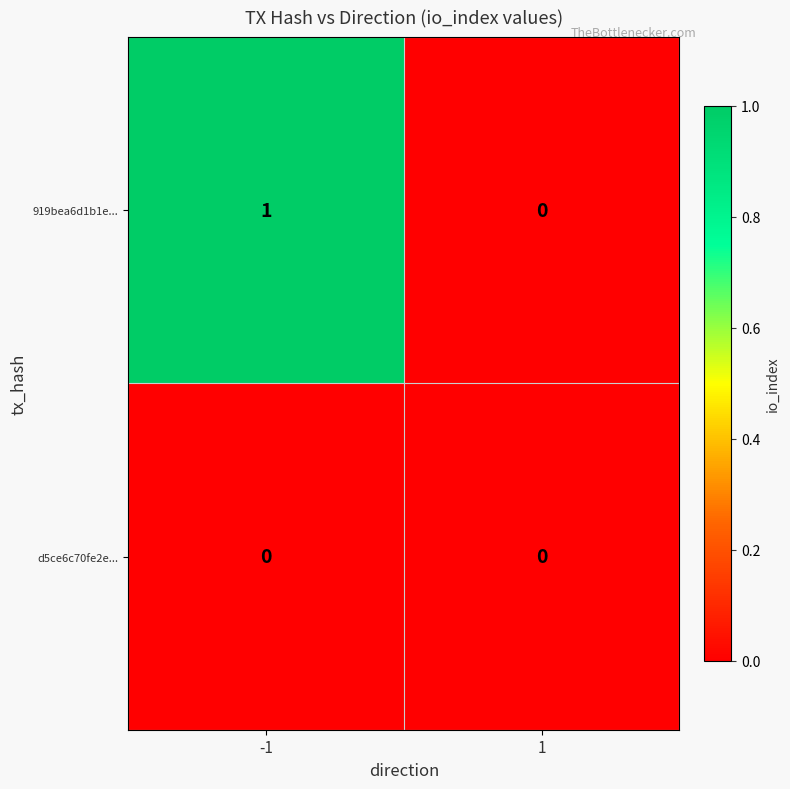

The value of 919bea6d1b1e... at 1 is 1. True or false?

False